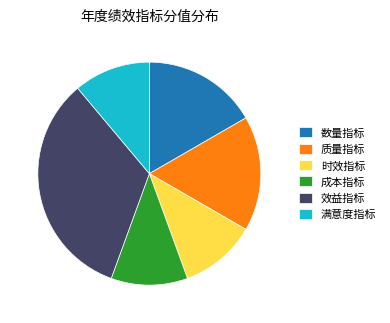

Which slice is the largest?

效益指标